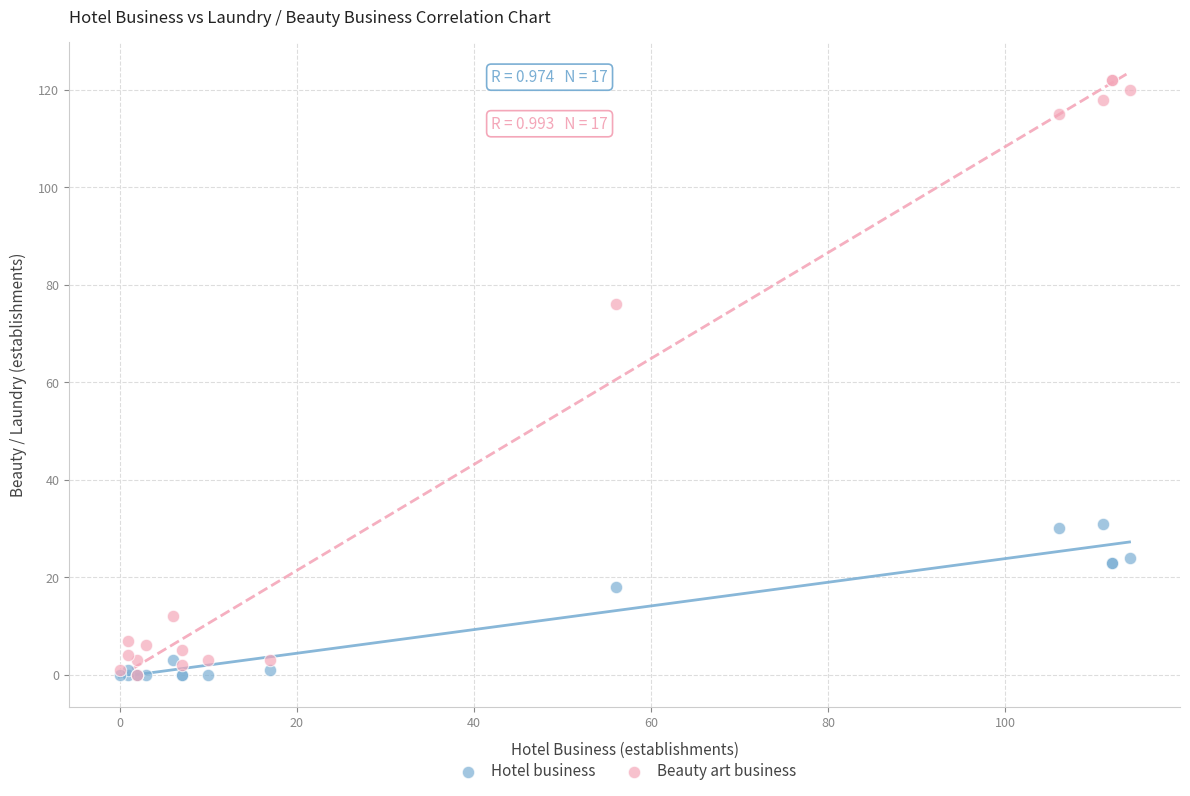

In the Beauty art business series, what Y value is closest to 61?

76